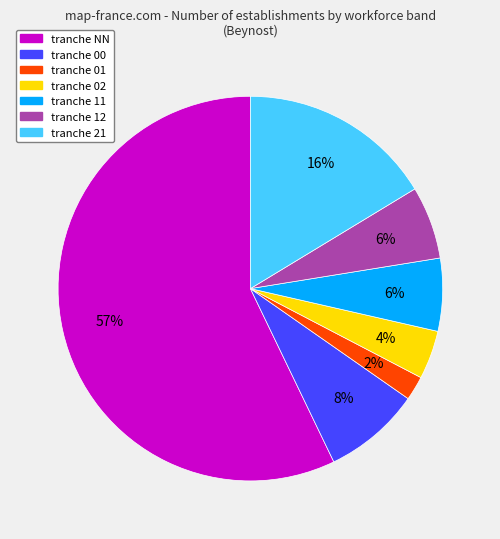

Is there a majority slice in this chart?

Yes